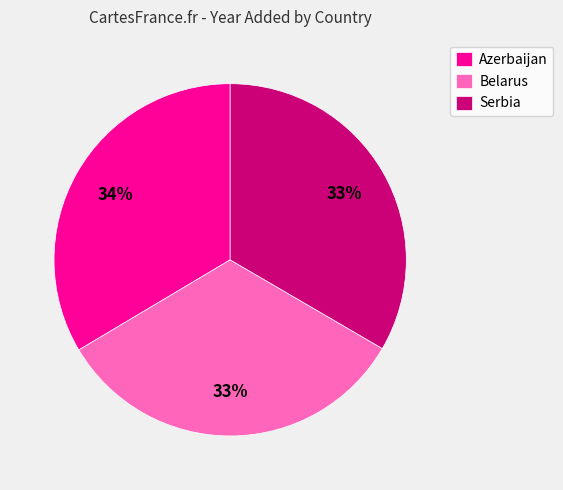

To the nearest percent, what percentage of the pie is Serbia?

33%